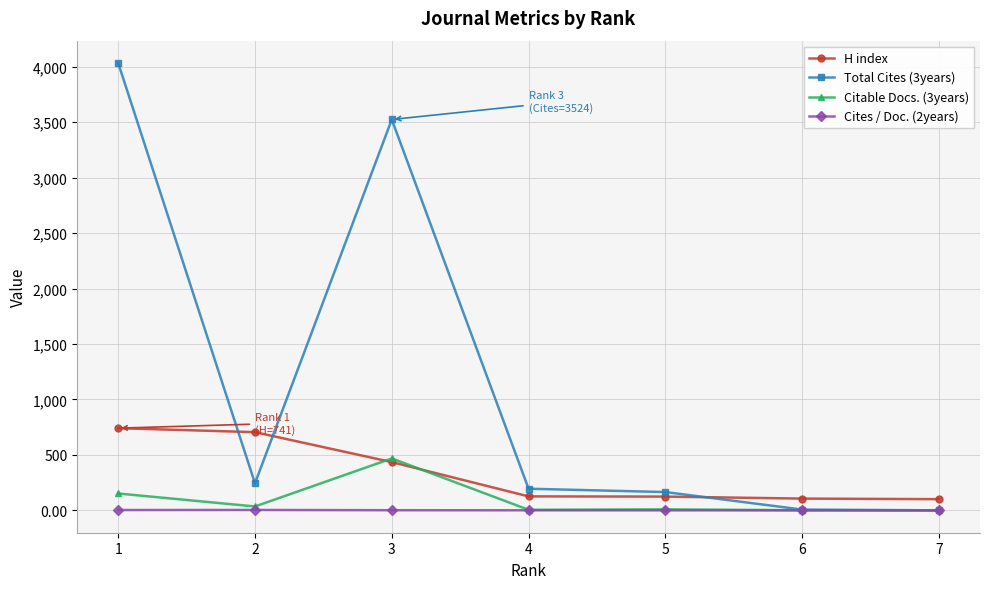

True or false: Cites / Doc. (2years) has more than 0 points higher than both neighbors.

True